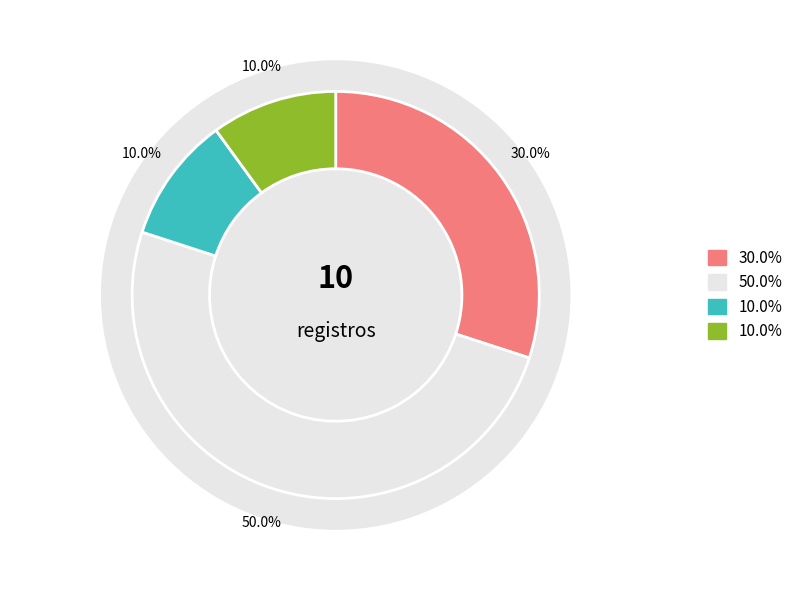

Approximately how many times larger is the value at ID 2 compared to ID 1?

1.7